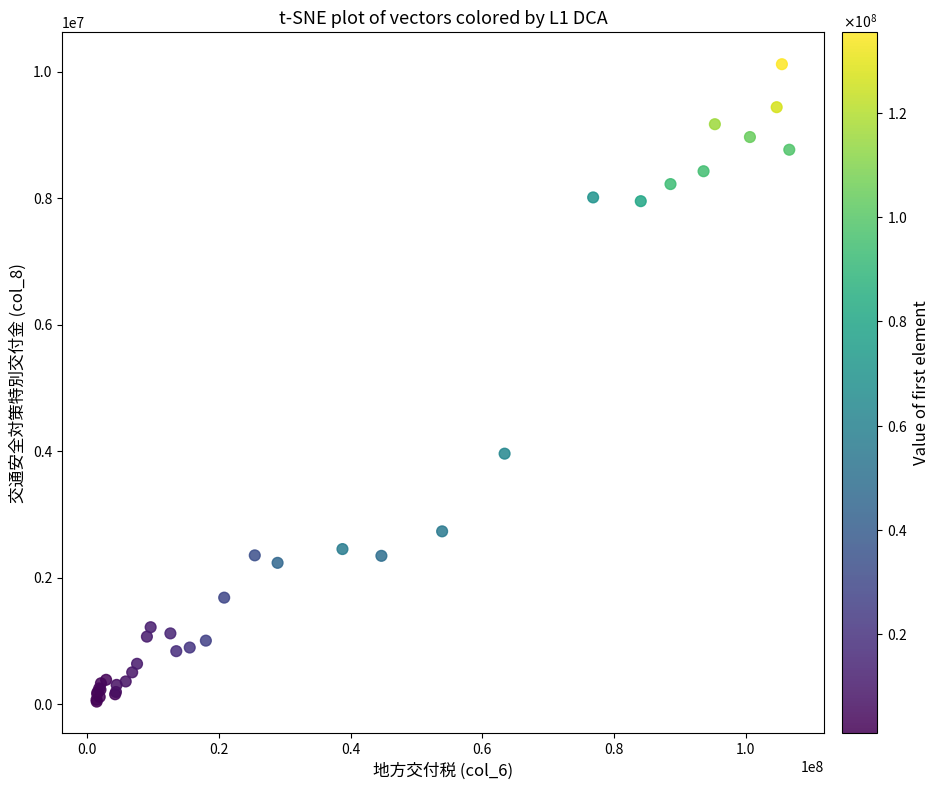

What Y value in the scatter plot is closest to 5082407?

3964186